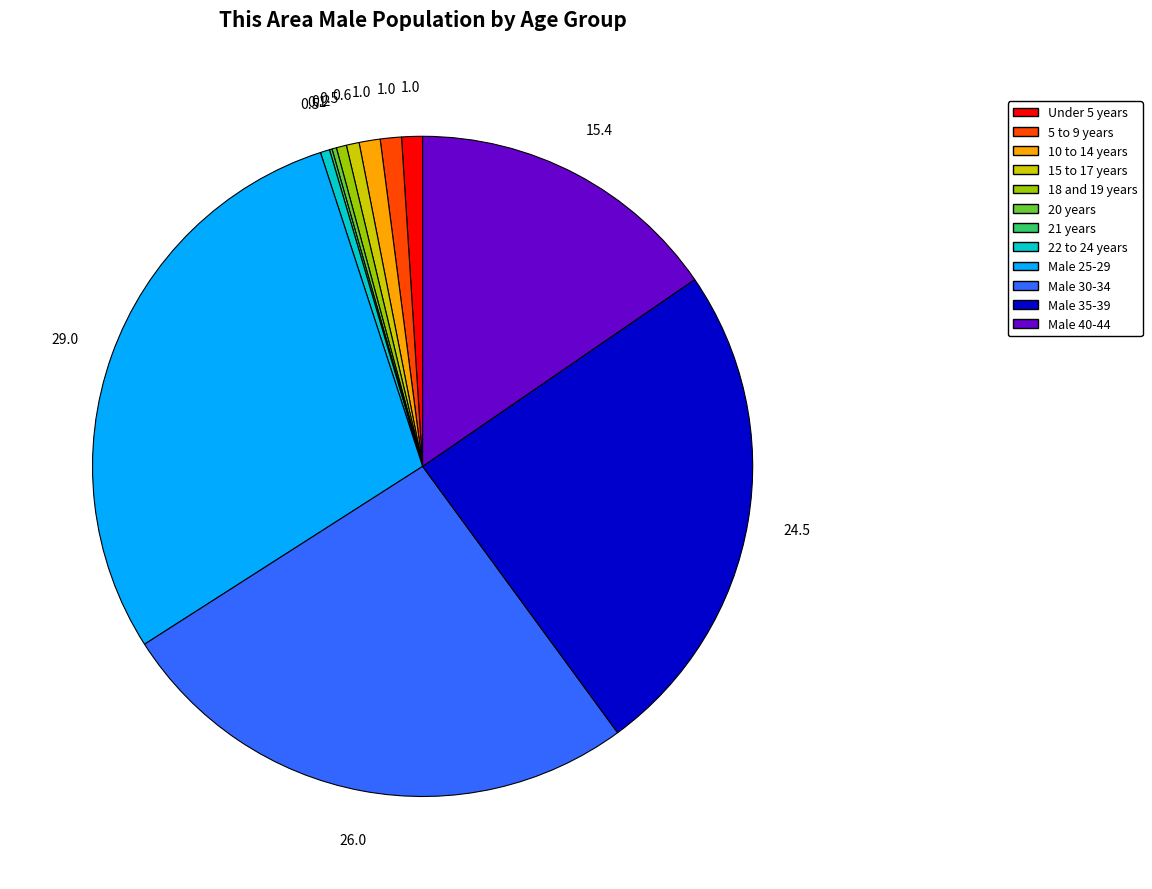

Combined, do Male 25-29 and Under 5 years account for over 50%?

No